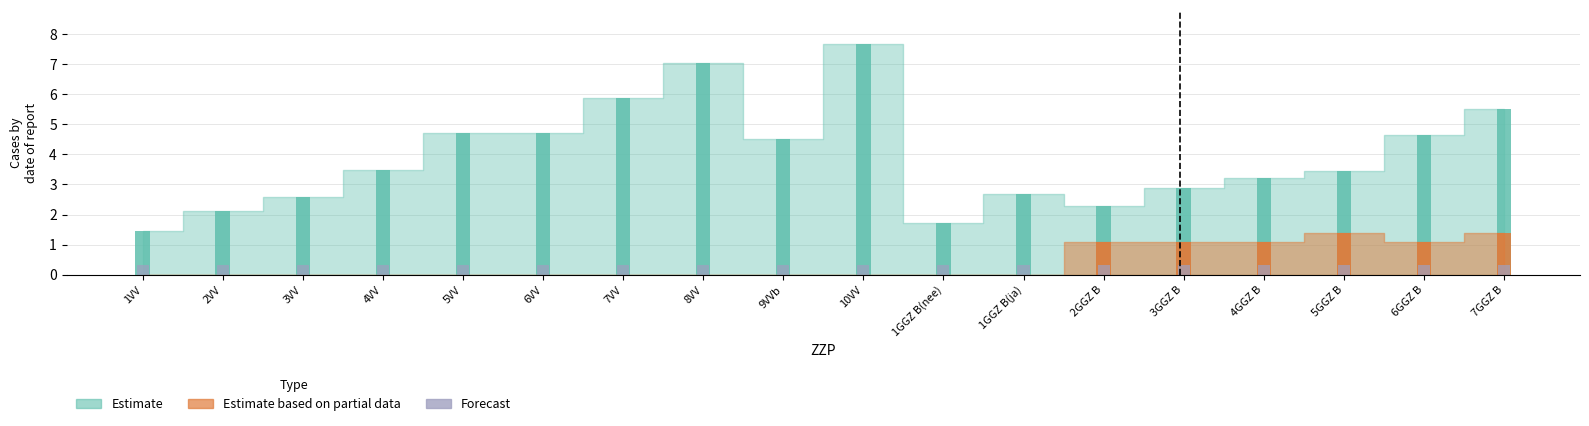

What is the value of the Estimate bar at the 12th from the left?

2.7